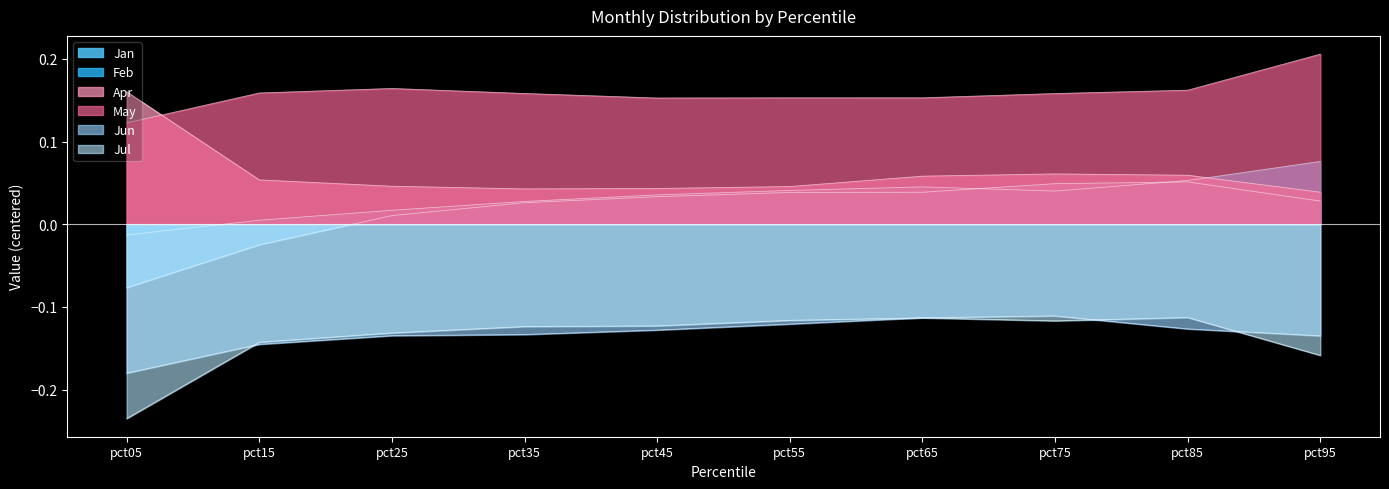

What is the difference between the highest and lowest values at pct85?

0.3